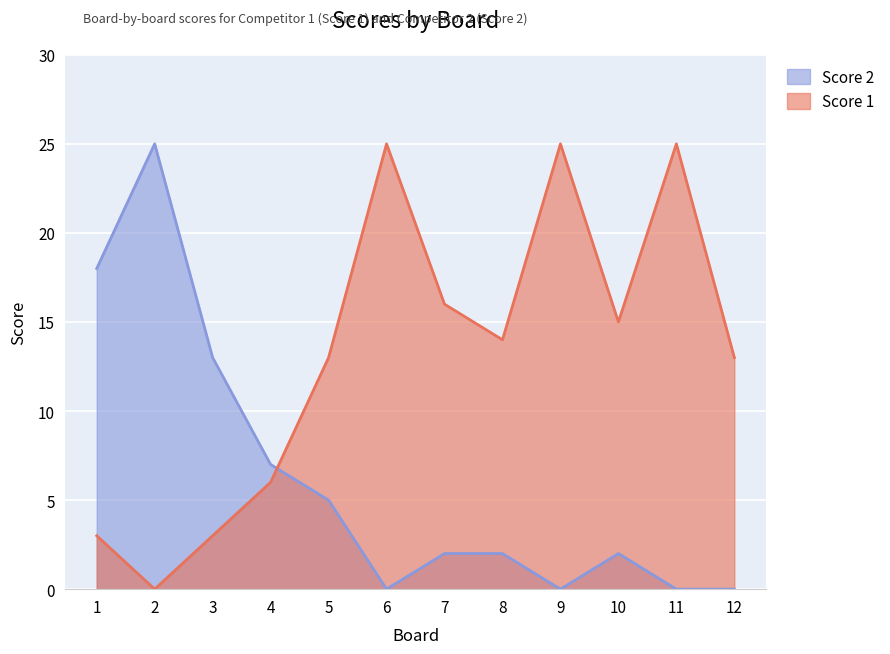

How many data points does each series have?

12